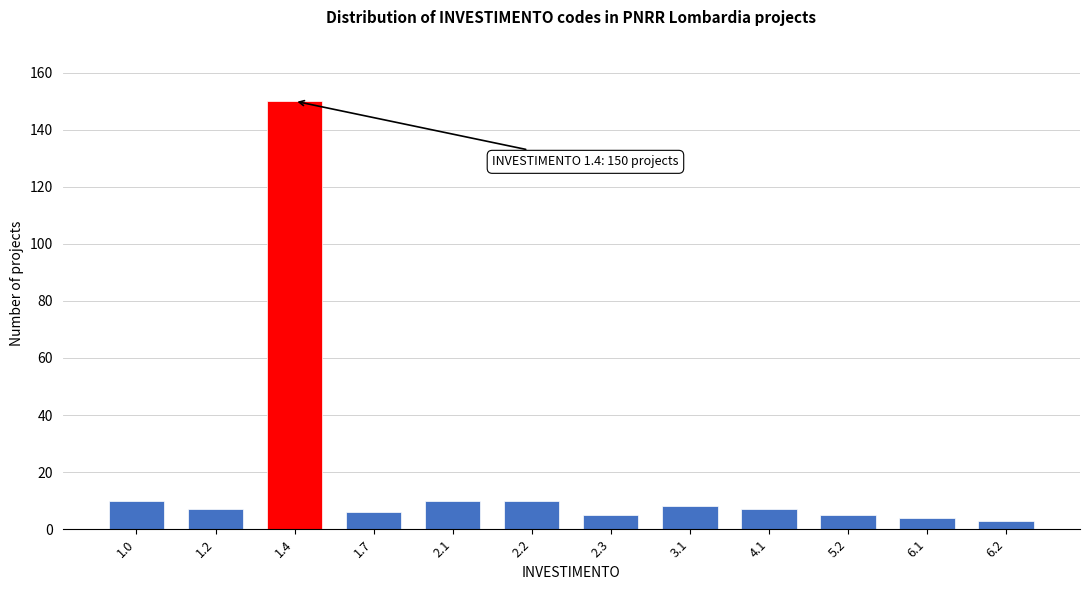

Reading left to right, transcribe all the data shown in this chart.

1.0=10	1.2=7	1.4=150	1.7=6	2.1=10	2.2=10	2.3=5	3.1=8	4.1=7	5.2=5	6.1=4	6.2=3